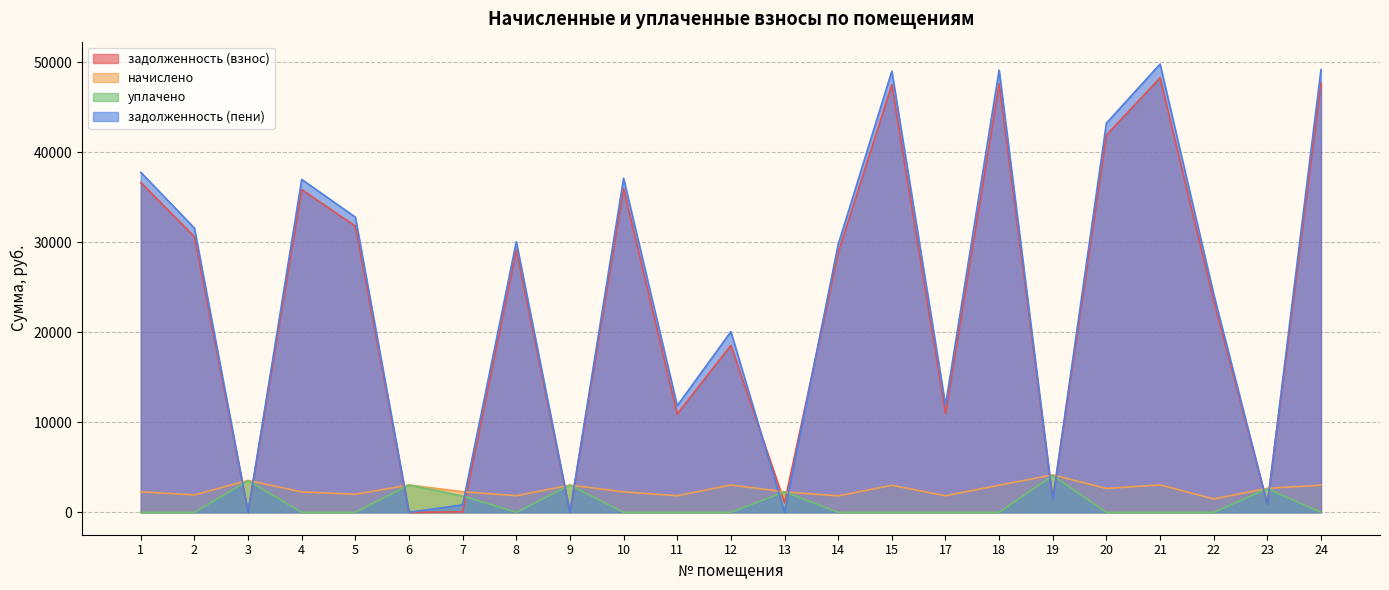

At how many categories does at least one series exceed 18073?

14